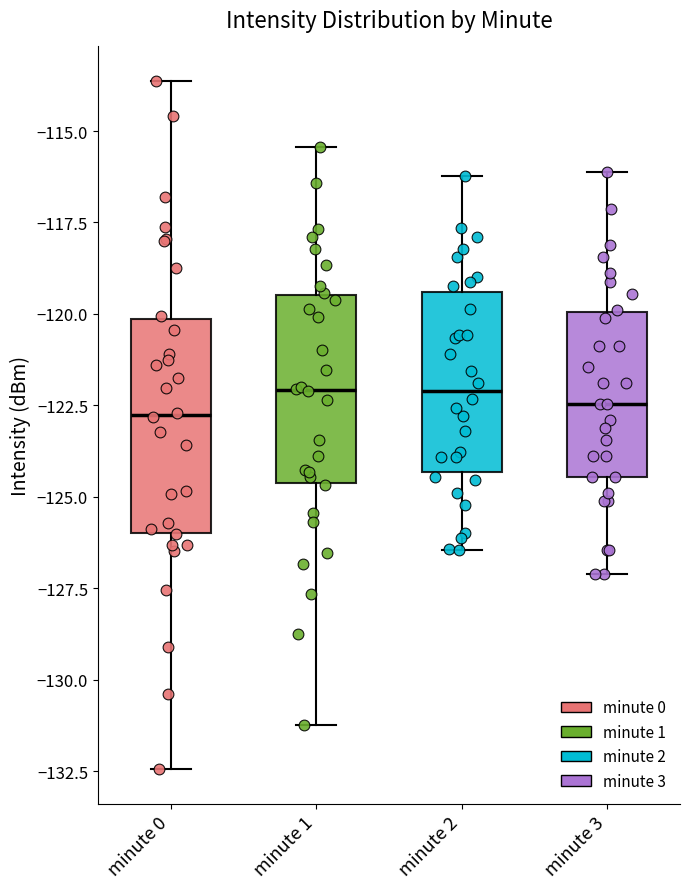

Reading left to right, transcribe this box plot: for each box, give where its median line is, the range the box spans, and where its two whiskers end, as read against the y-axis. The values are not printed on the chart, so give them approximately, as read against the axis.

minute 0: median -123.0, box -126.0 to -120.0, whiskers -132.5 to -113.5
minute 1: median -122.0, box -124.5 to -119.5, whiskers -131.0 to -115.5
minute 2: median -122.0, box -124.5 to -119.5, whiskers -126.5 to -116.0
minute 3: median -122.5, box -124.5 to -120.0, whiskers -127.0 to -116.0